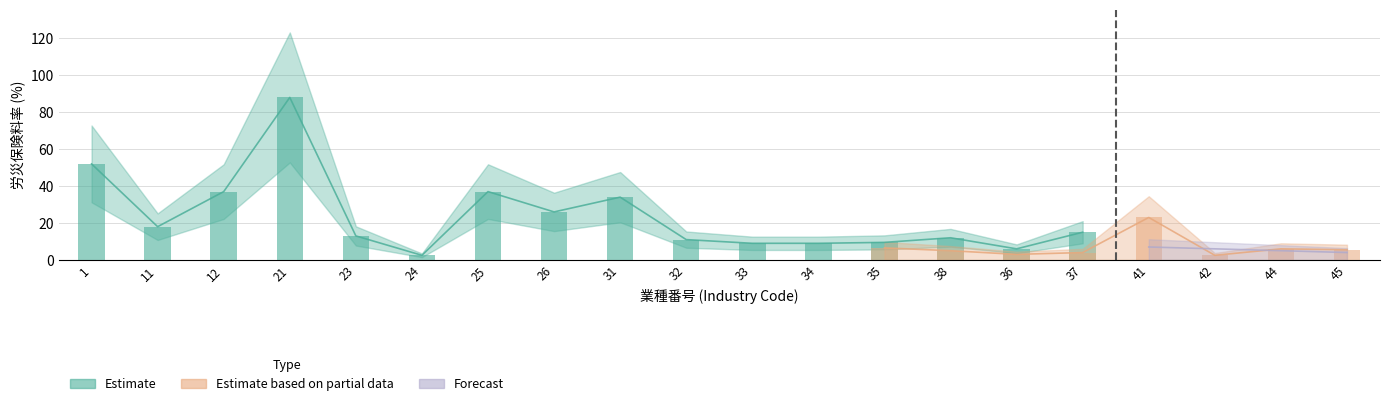

How many data points in Estimate are above 13?

8